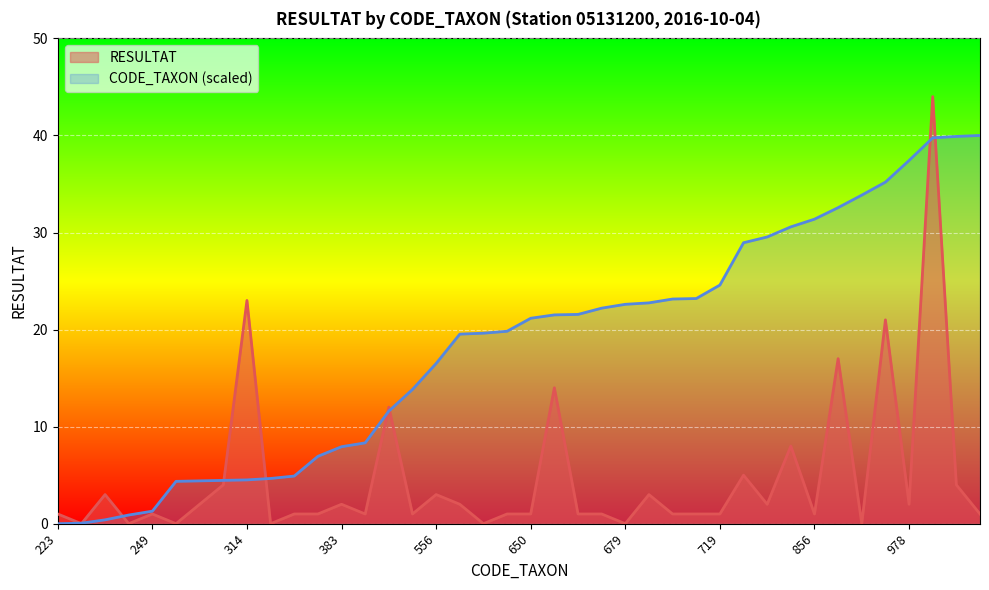

Where is the first local minimum for RESULTAT?

224